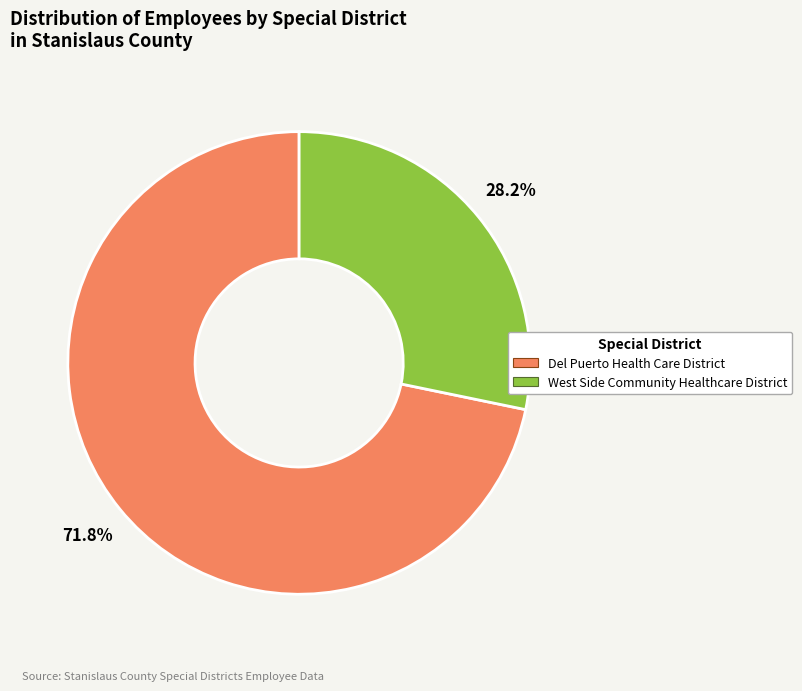

To the nearest percent, what is the combined percentage of West Side Community Healthcare District and Del Puerto Health Care District?

100%